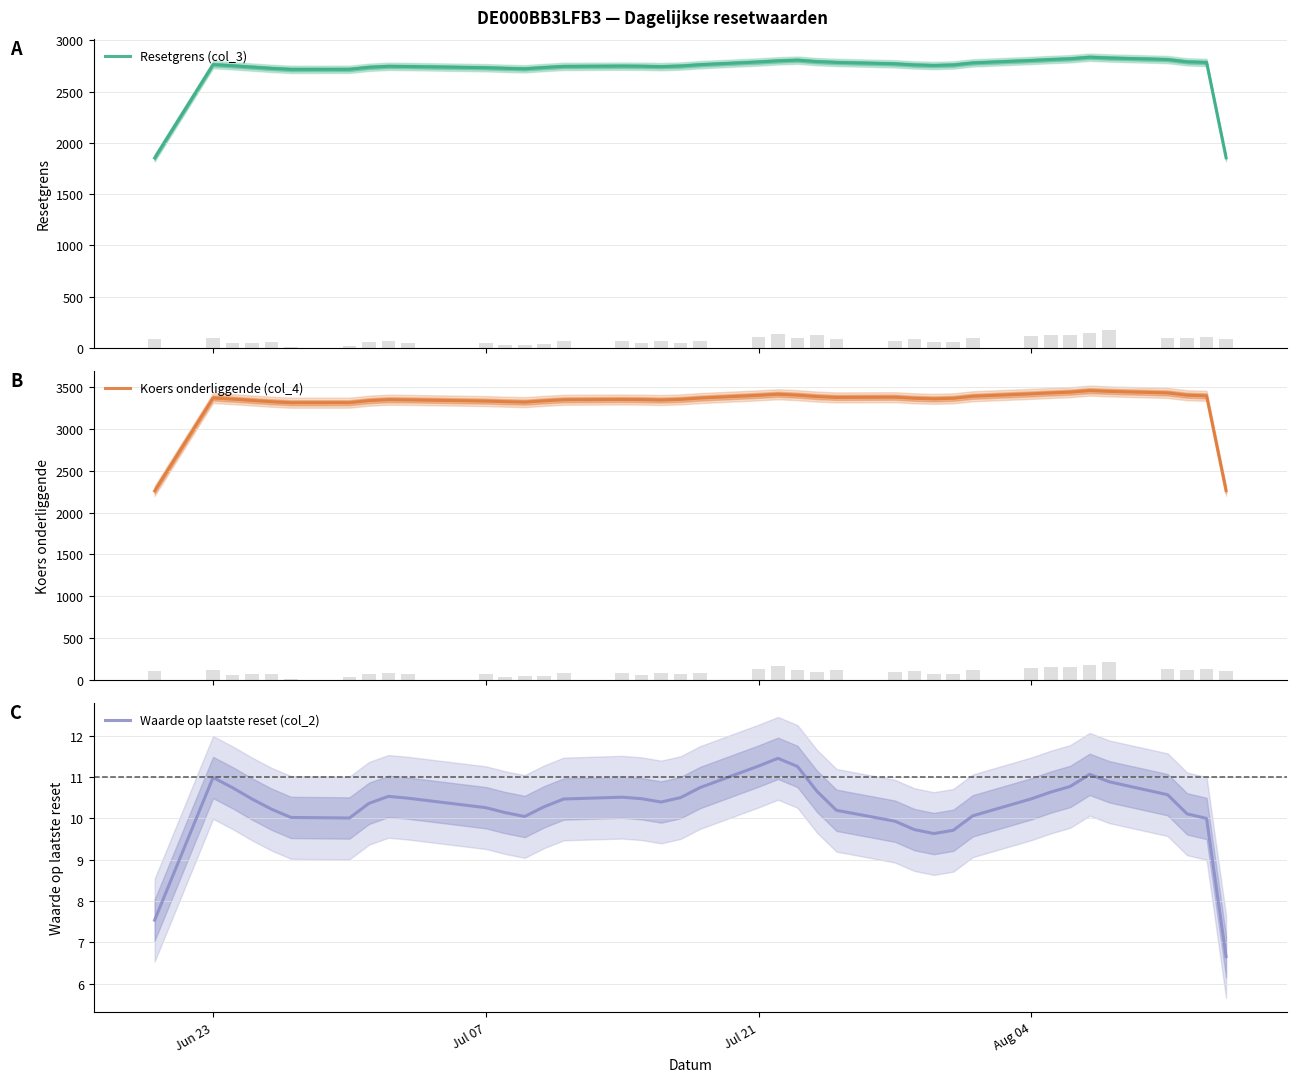

At how many categories does at least one series exceed 2873?

37